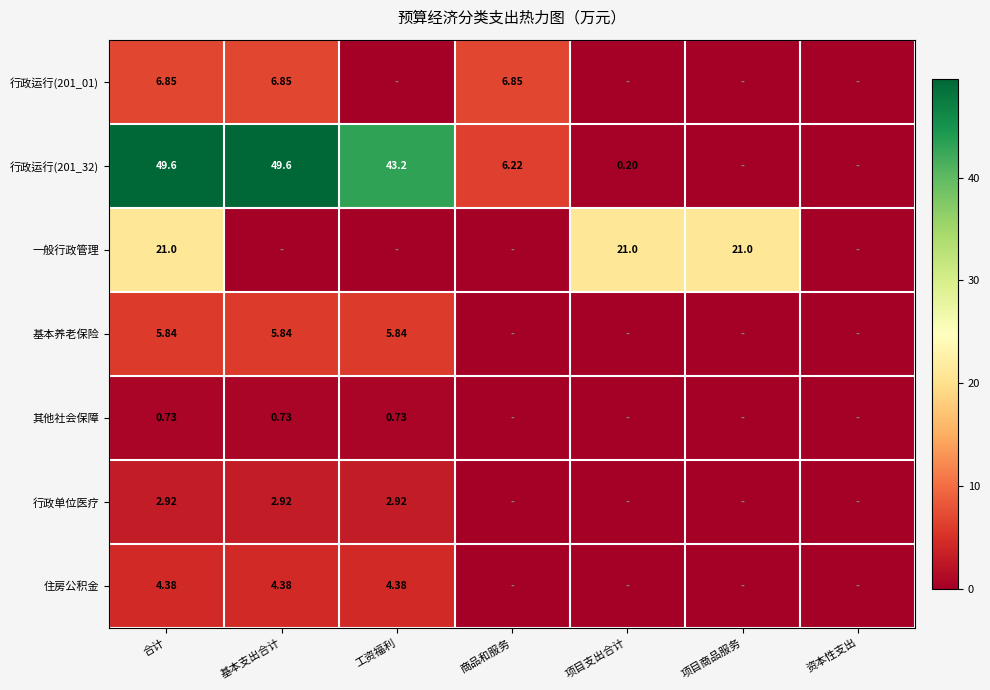

Is the value of 行政运行(201_01) at 基本支出合计 greater than the value of 其他社会保障 at 工资福利?

Yes